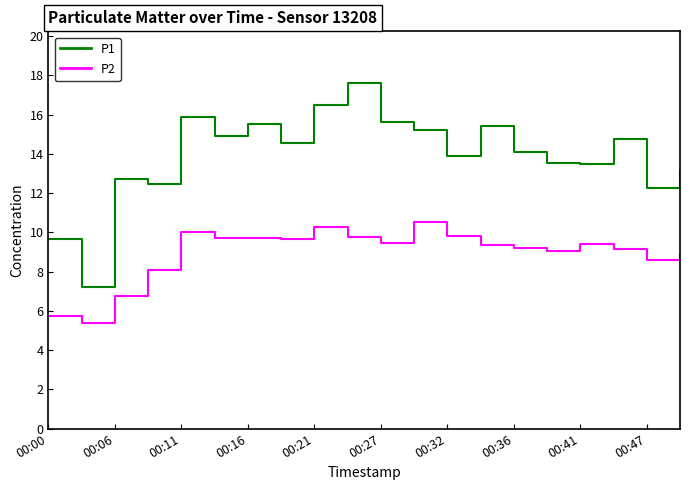

What is the greatest value displayed?

17.6